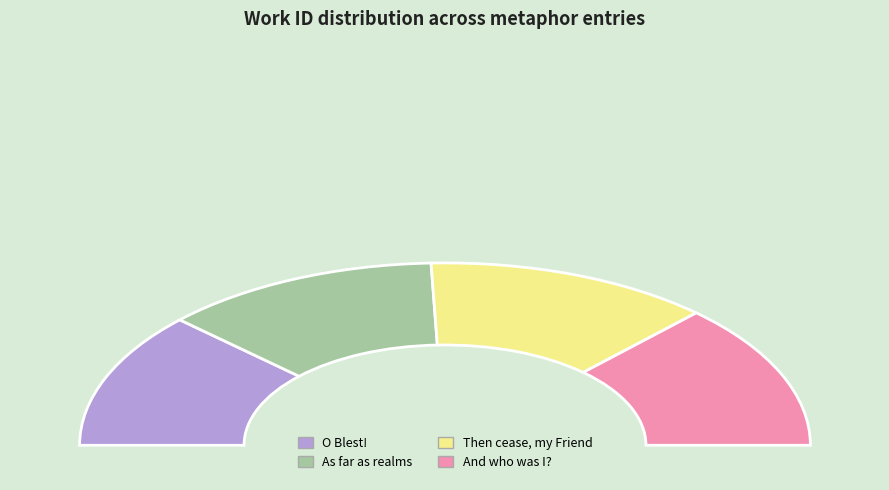

To the nearest percent, what is the difference between the largest and smallest slice percentages?

2%